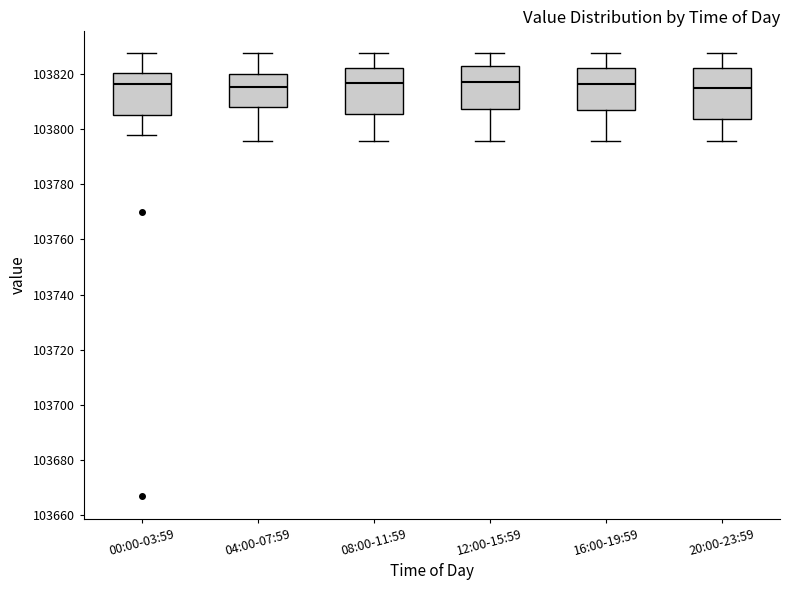

Where is the upper edge of the box for 12:00-15:59 on the y-axis? The values are not printed on the chart, so give them approximately, as read against the axis.

103822